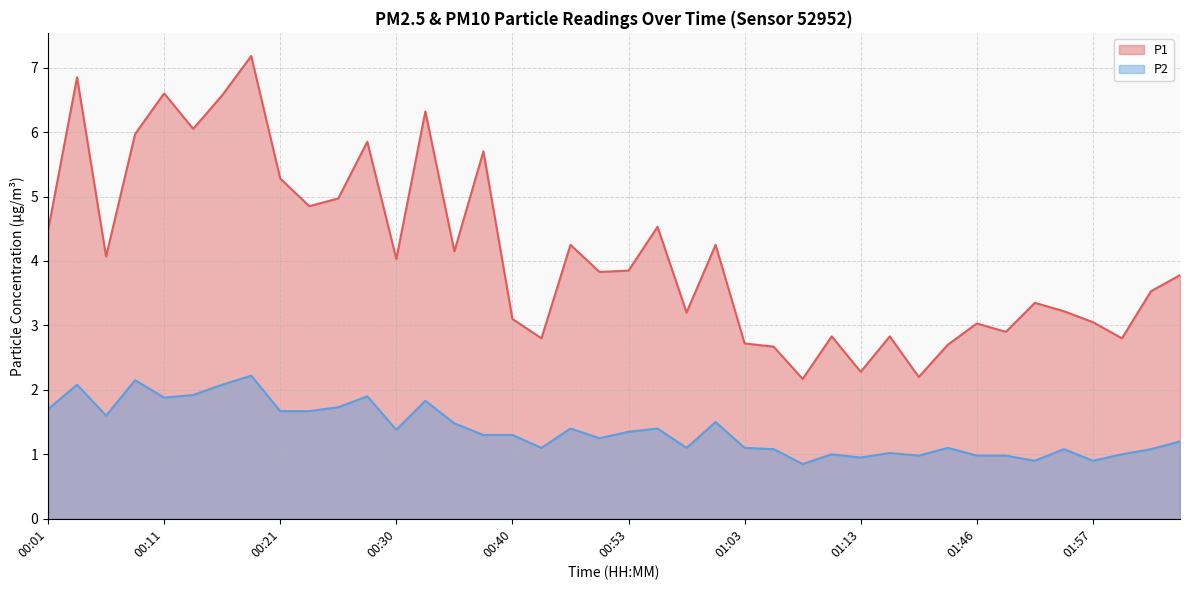

What is the value of the P2 point at the 27th from the left?

0.8